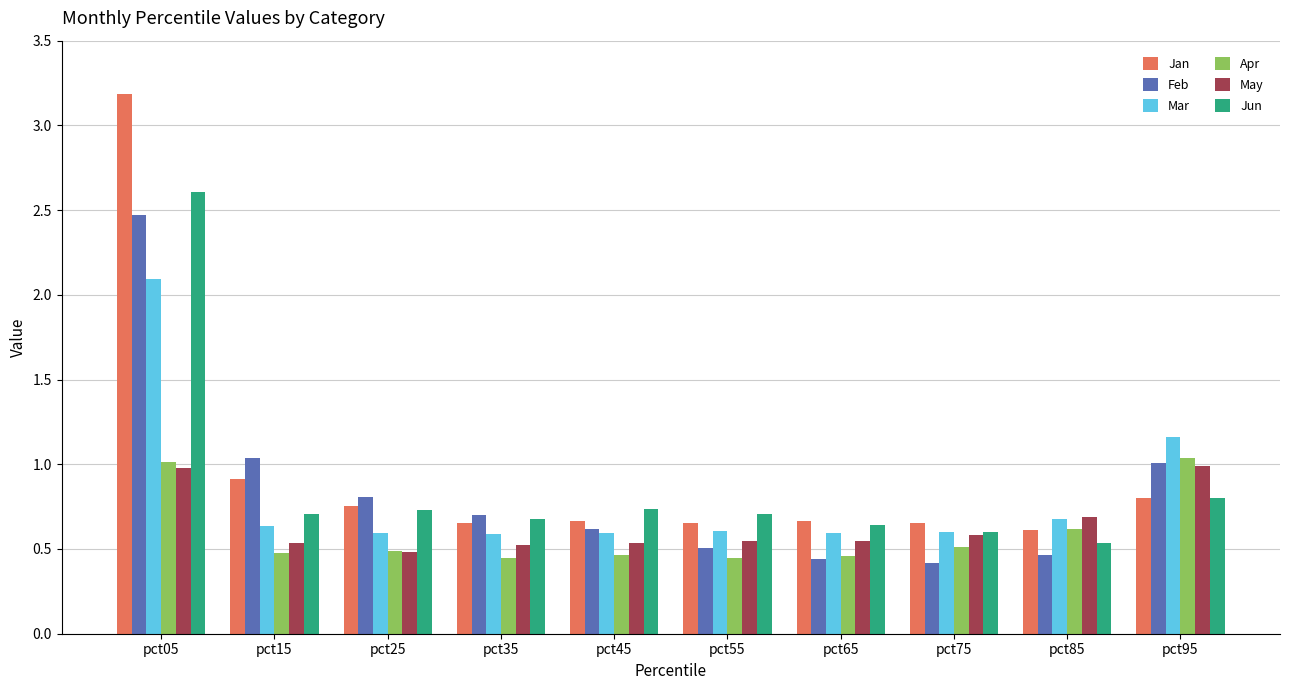

Is it true that Feb equals 1.0 at pct35?

False